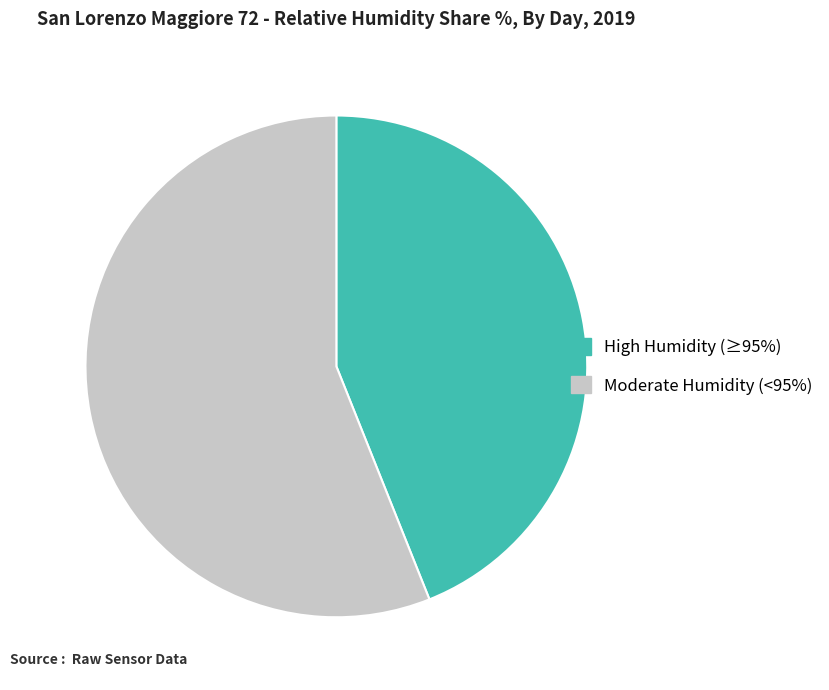

How many slices are in this pie chart?

2